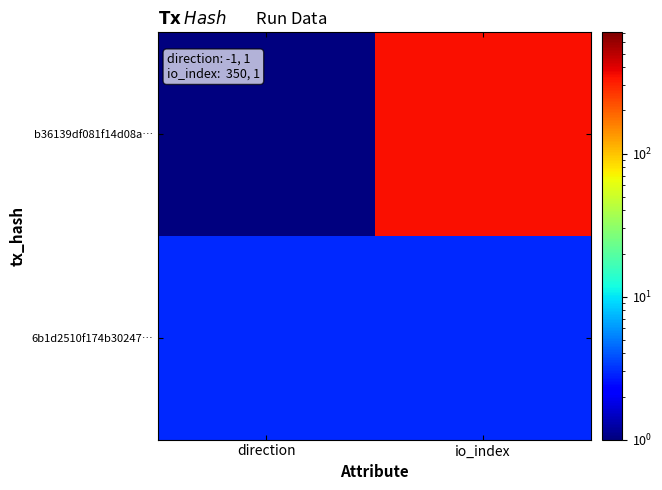

At io_index, list the series in order from largest to smallest.

b36139df081f14d08a…, 6b1d2510f174b30247…